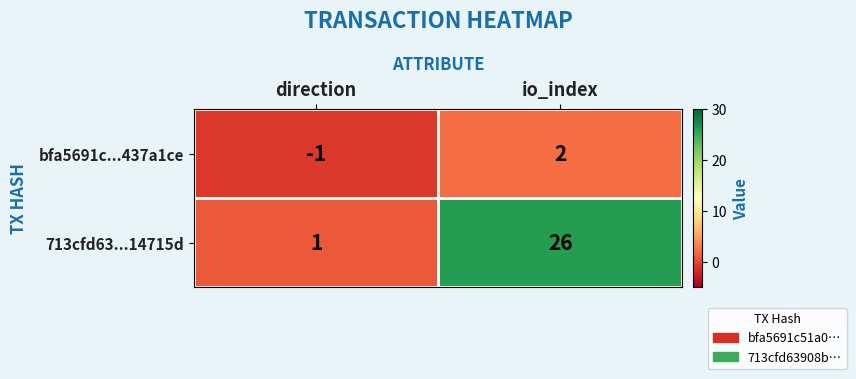

At which label is 713cfd63...14715d closest to 13?

direction